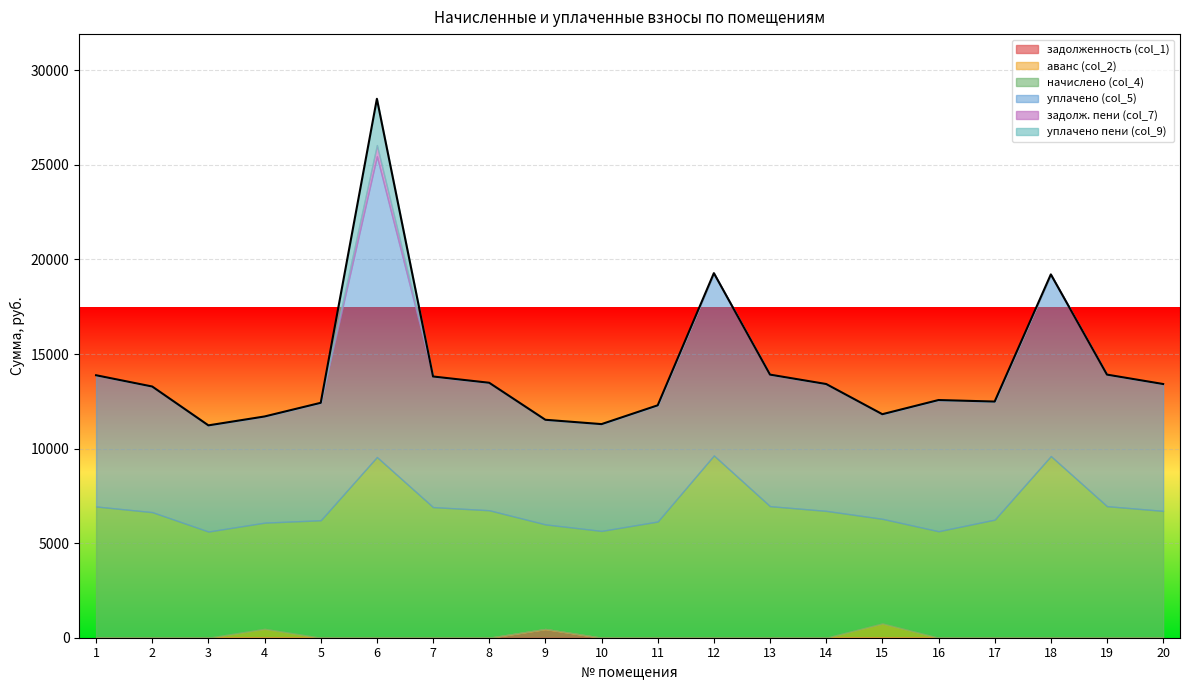

Where is the first local maximum for уплачено (col_5)?

6